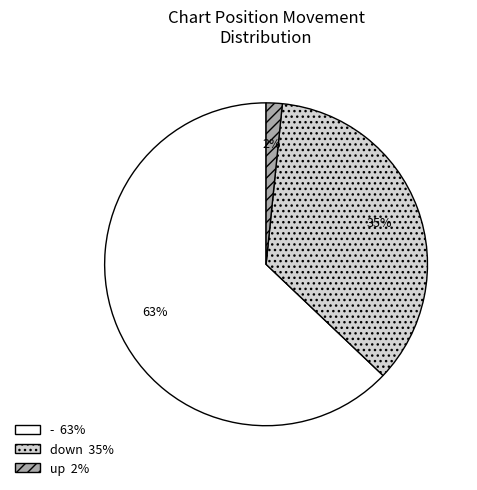

Do down and up together represent more than half of the pie?

No